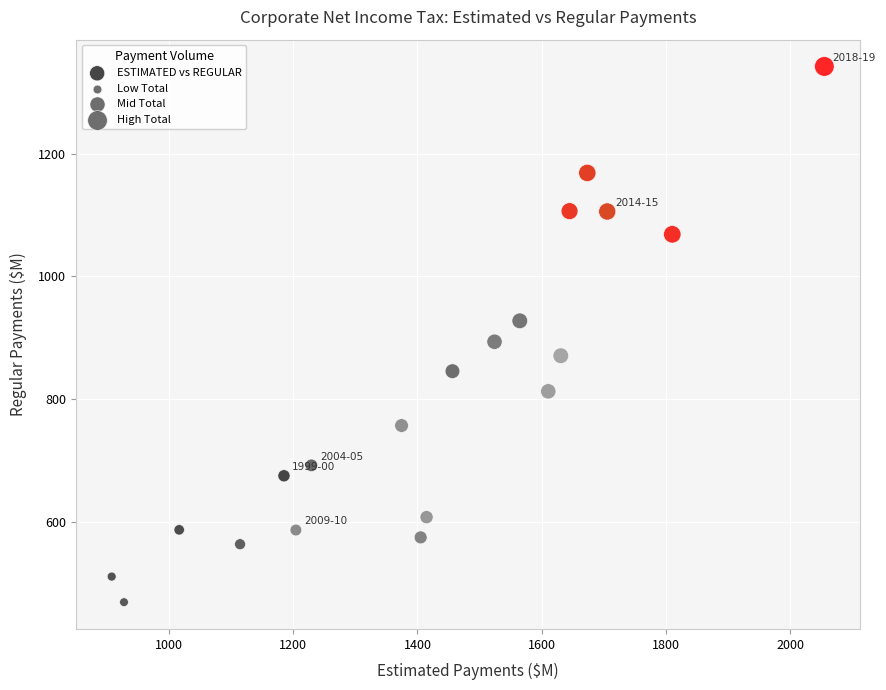

What is the range of Y values (max minus min)?

873.2